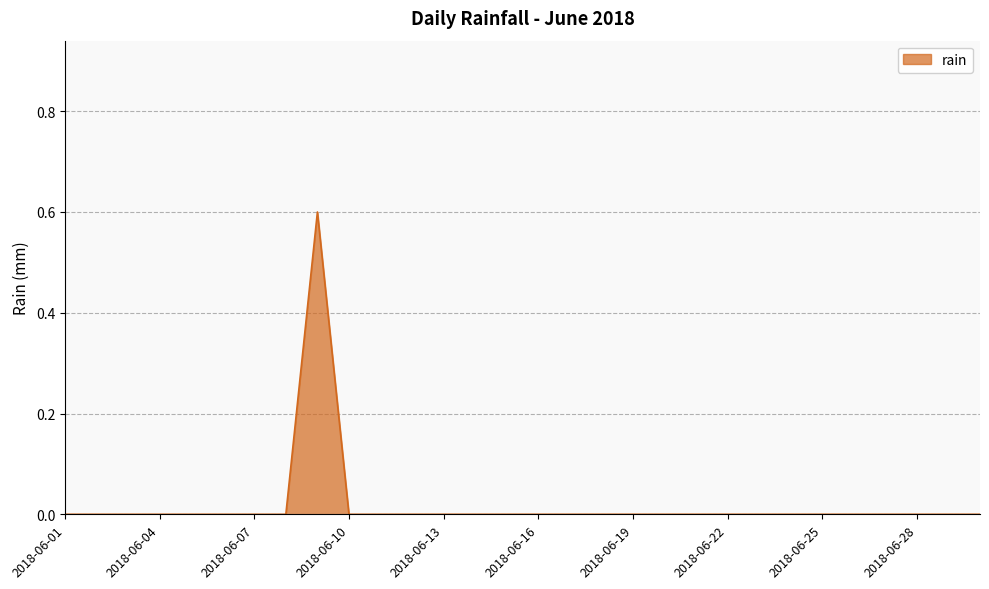

What is the difference between the maximum and minimum values?

0.6